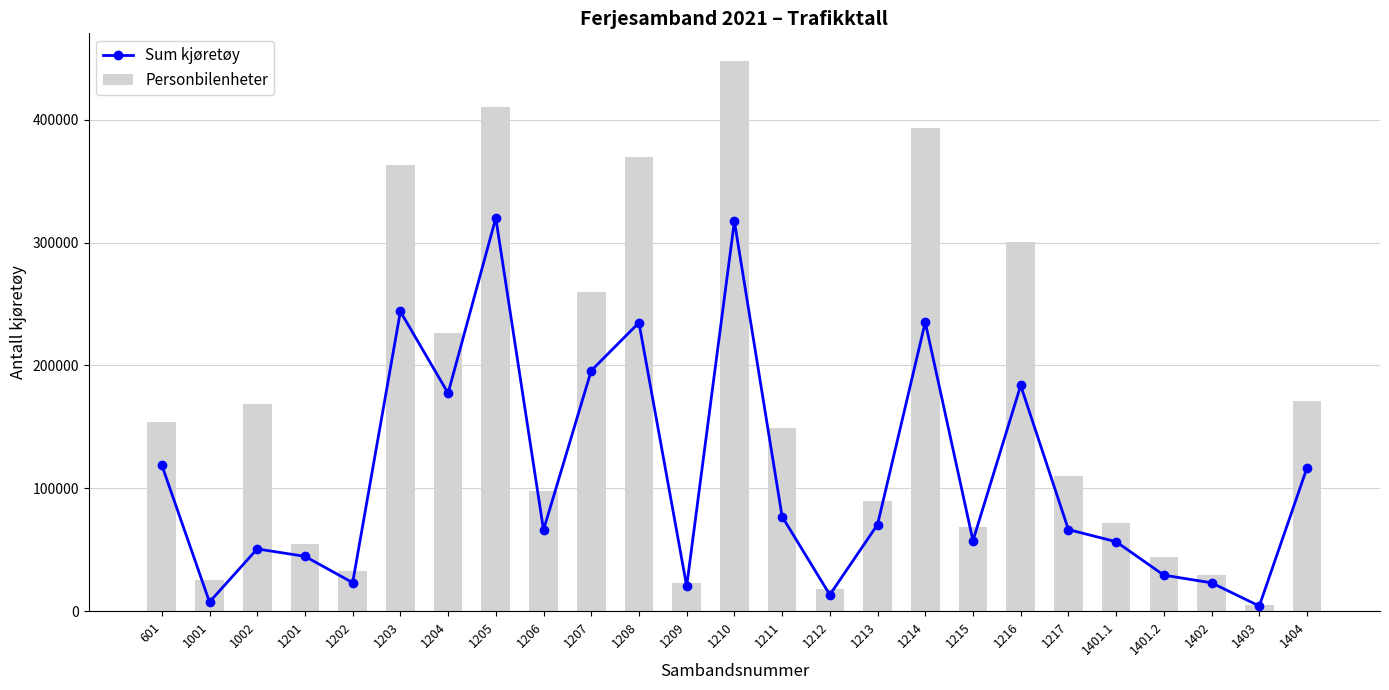

What is the sum of all Personbilenheter values?

4084964